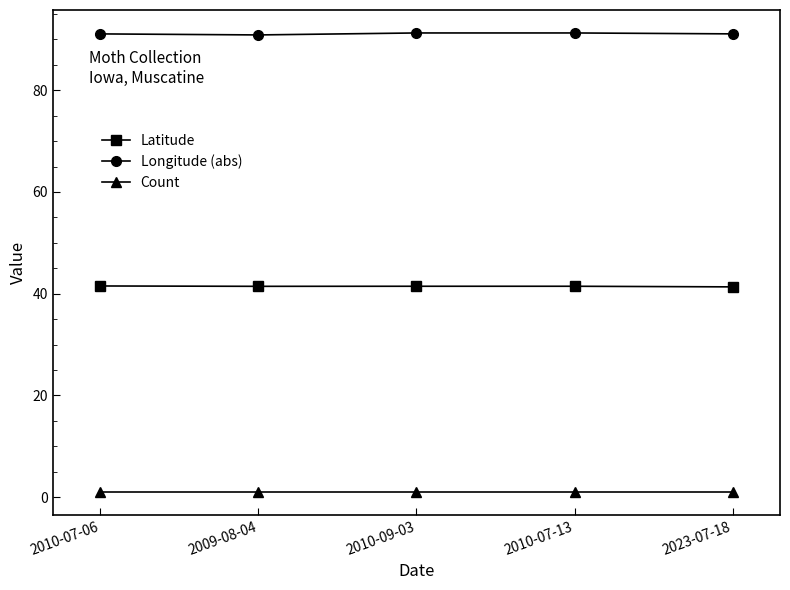

The value of Longitude (abs) at 2010-07-13 is 27.7. True or false?

False